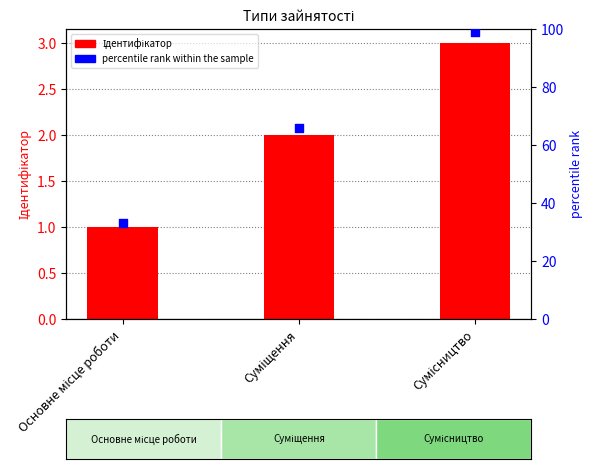

Is the value of percentile rank within the sample at Основне місце роботи greater than the value of Ідентифікатор at Суміщення?

Yes